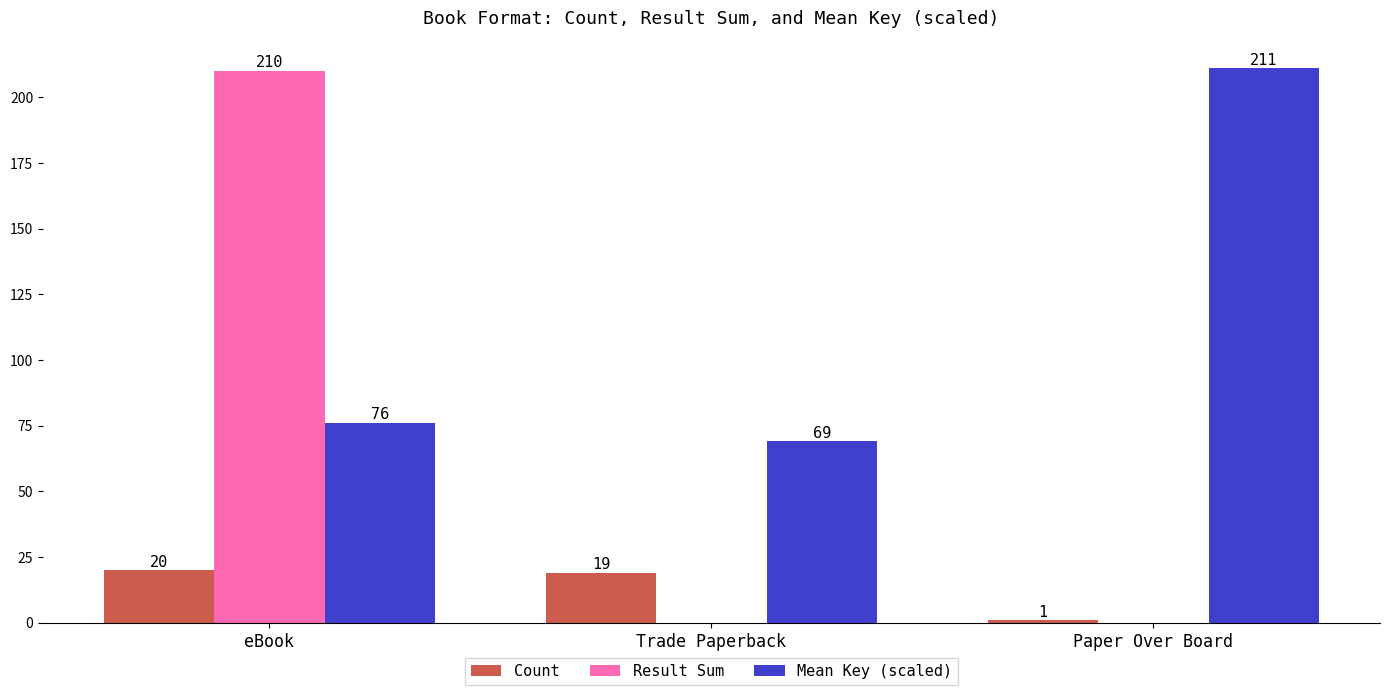

Between Trade Paperback and Paper Over Board, which series saw the biggest shift?

Mean Key (scaled)